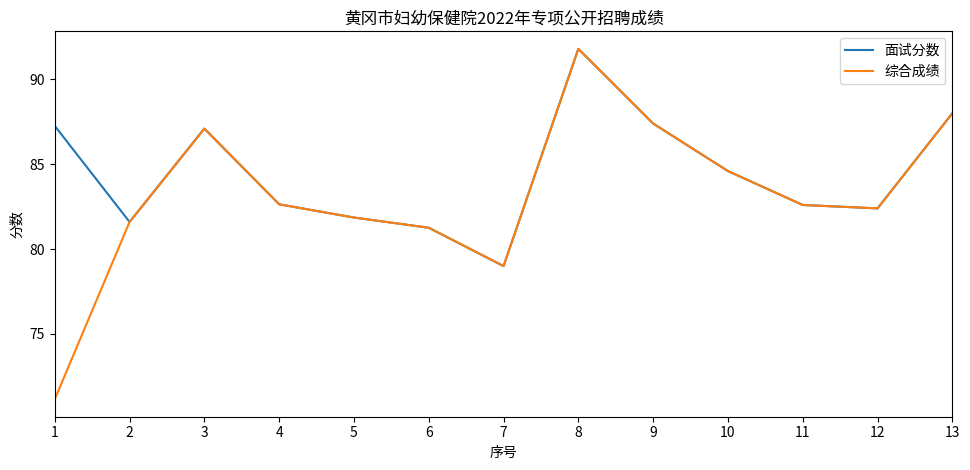

The value of 面试分数 at 3 is 87.1. True or false?

True